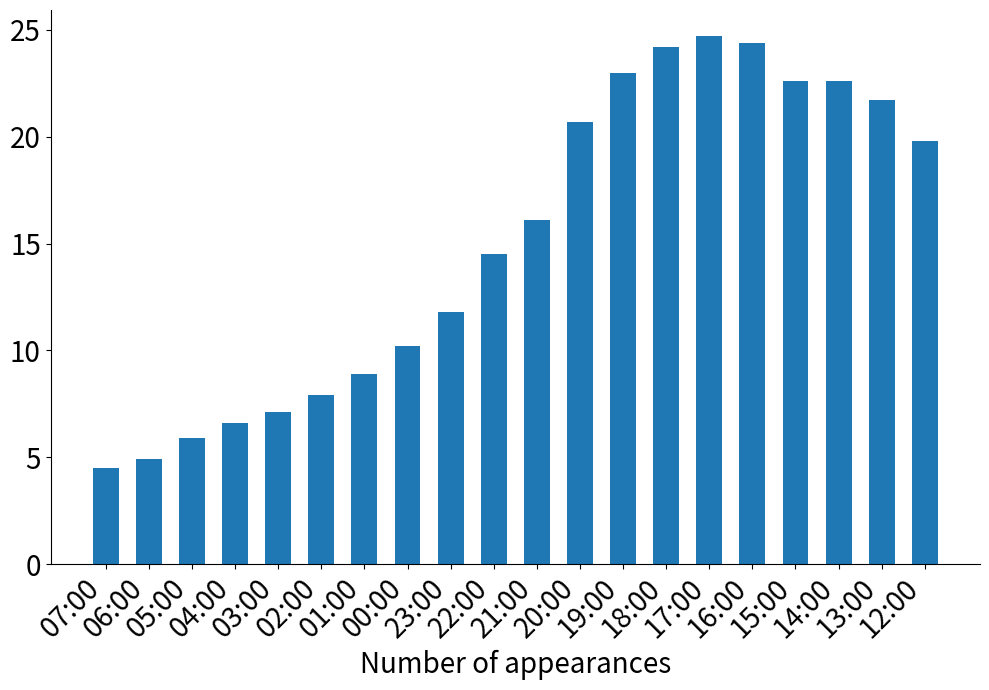

Reading left to right, what are all the values shown in this chart?

07:00=4.5	06:00=4.9	05:00=5.9	04:00=6.6	03:00=7.1	02:00=7.9	01:00=8.9	00:00=10.2	23:00=11.8	22:00=14.5	21:00=16.1	20:00=20.7	19:00=23.0	18:00=24.2	17:00=24.7	16:00=24.4	15:00=22.6	14:00=22.6	13:00=21.7	12:00=19.8